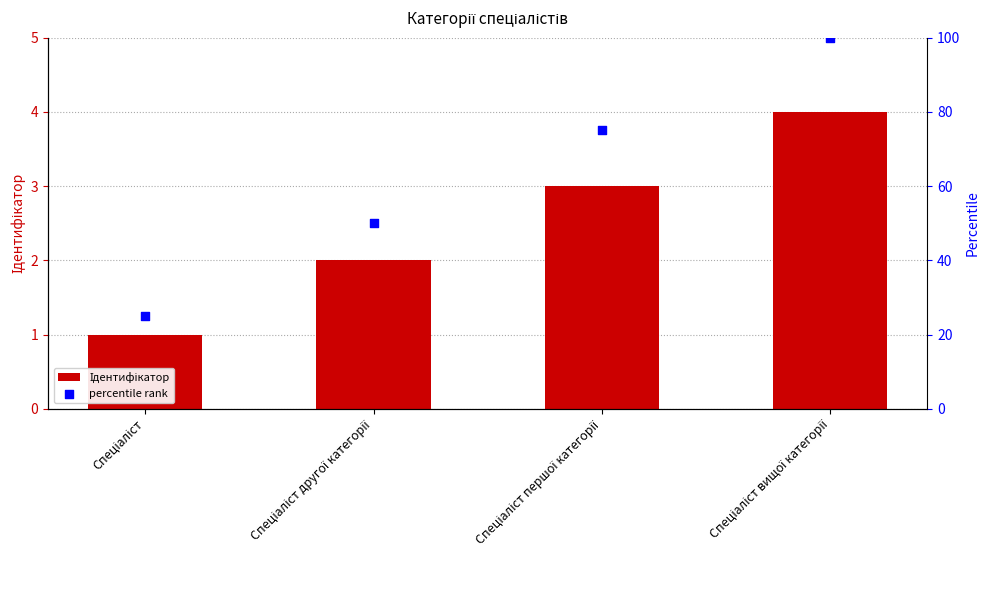

Is the value of percentile rank at Спеціаліст вищої категорії greater than the value of Ідентифікатор at Спеціаліст вищої категорії?

Yes